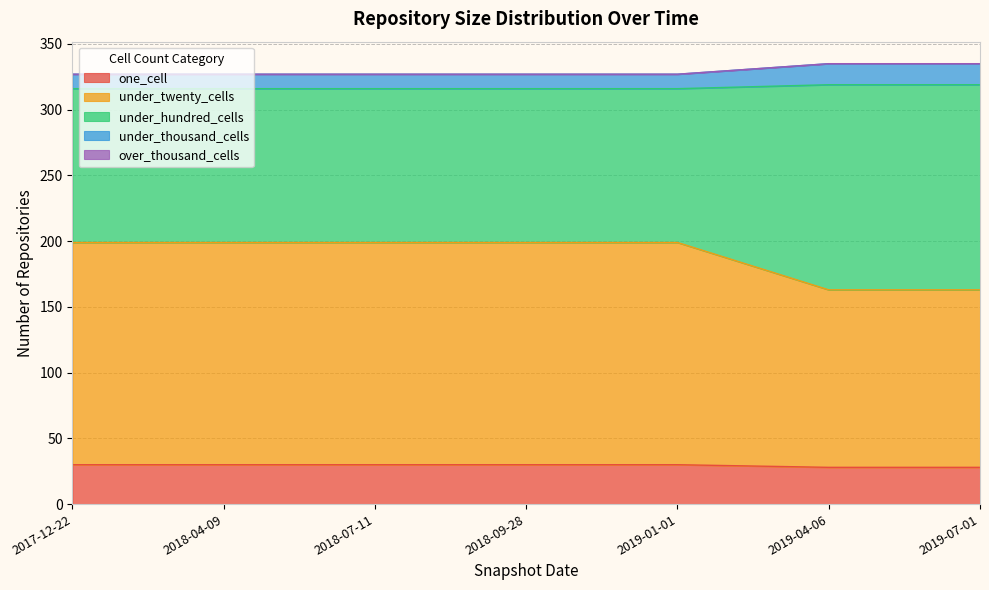

What is the minimum value for one_cell?

28